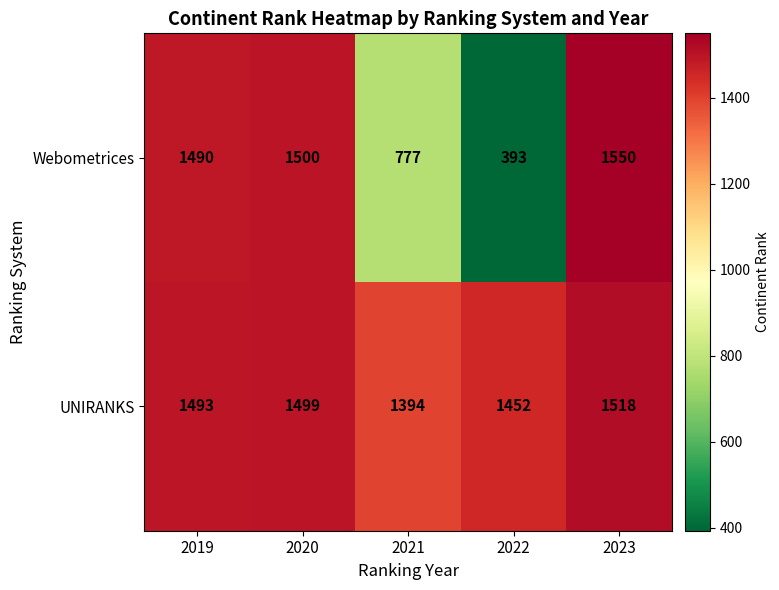

What is the difference between the second highest and second lowest values in the UNIRANKS series?

47